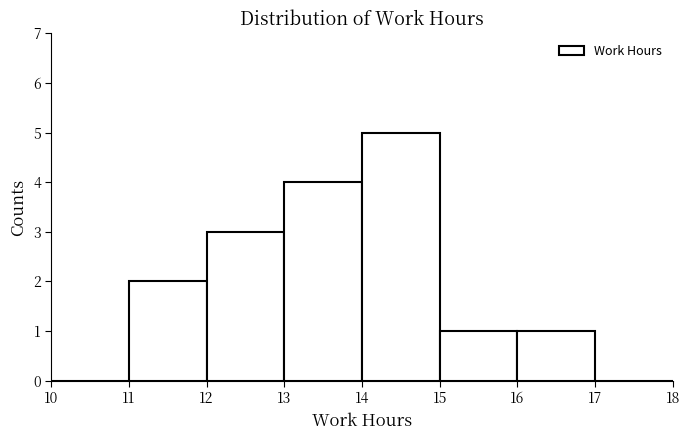

Over which range of the x-axis is the bar tallest?

14 to 15